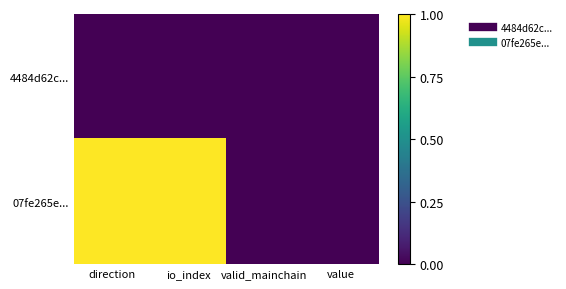

Reading right to left, transcribe all the data shown in this chart.

4484d62c...: value=0	valid_mainchain=0	io_index=0	direction=0
07fe265e...: value=0	valid_mainchain=0	io_index=1	direction=1